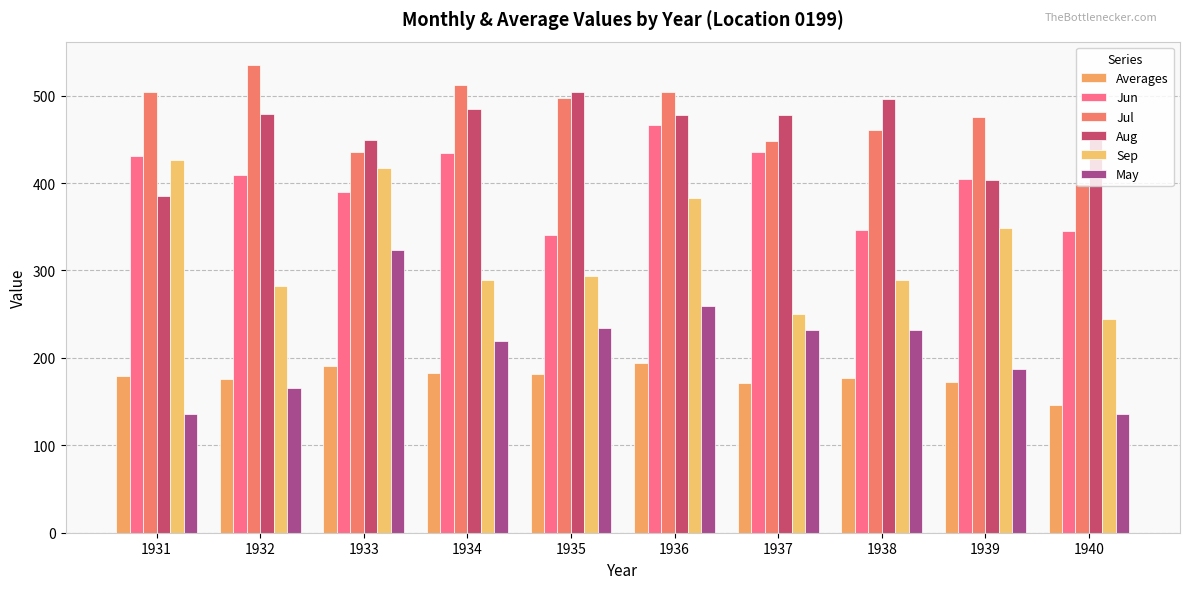

What is the value of the Averages bar at the 4th from the left?

182.8